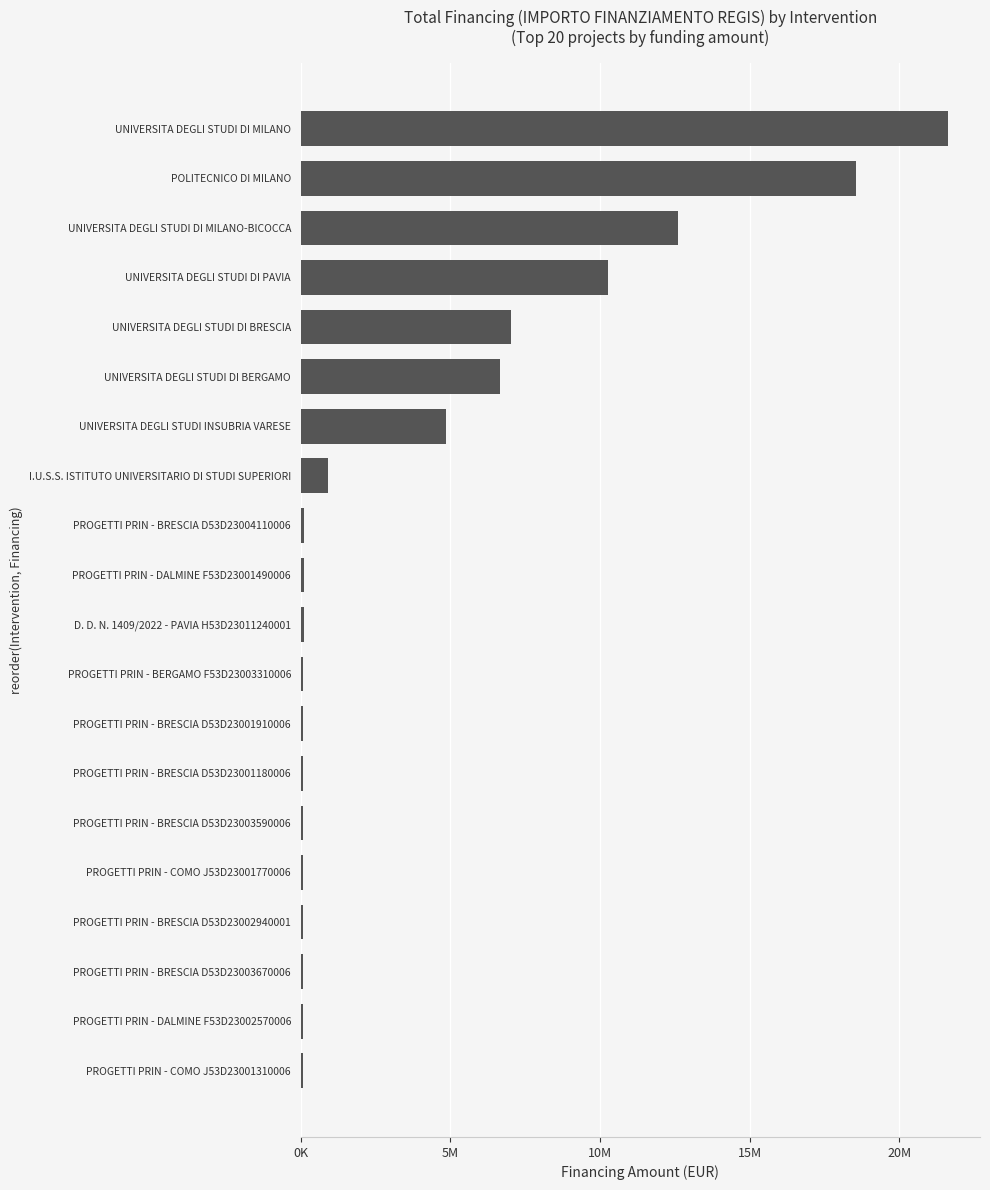

What is the greatest value displayed?

21615132.0